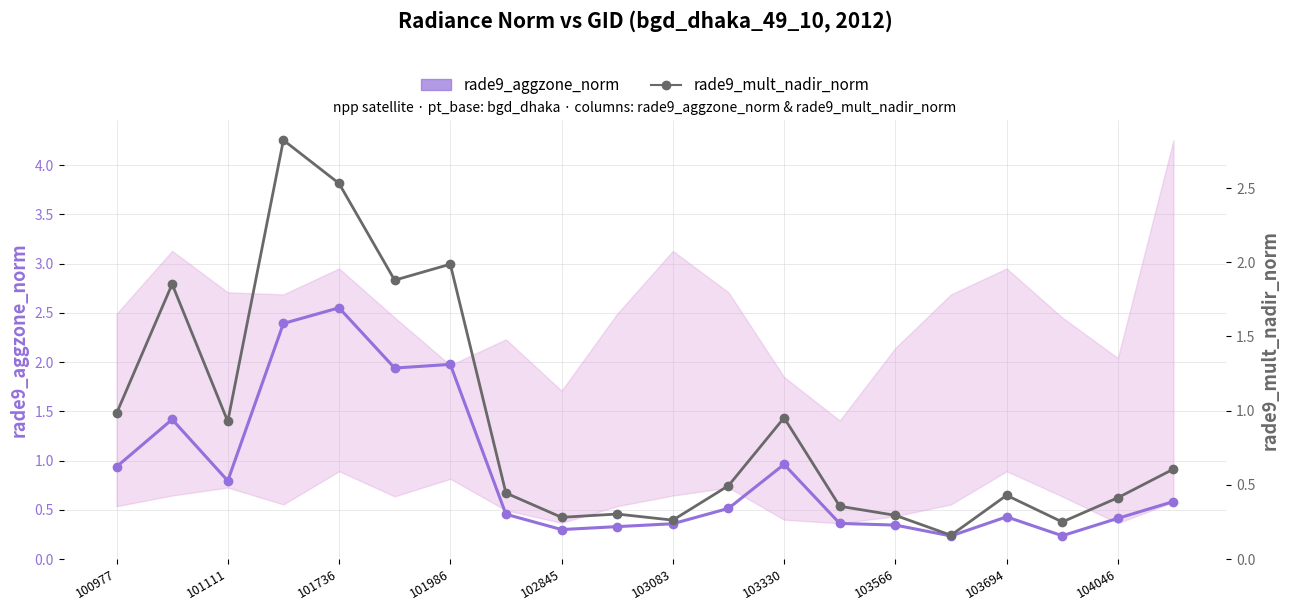

Rank the series at 11 from highest to lowest value.

rade9_aggzone_norm, rade9_mult_nadir_norm